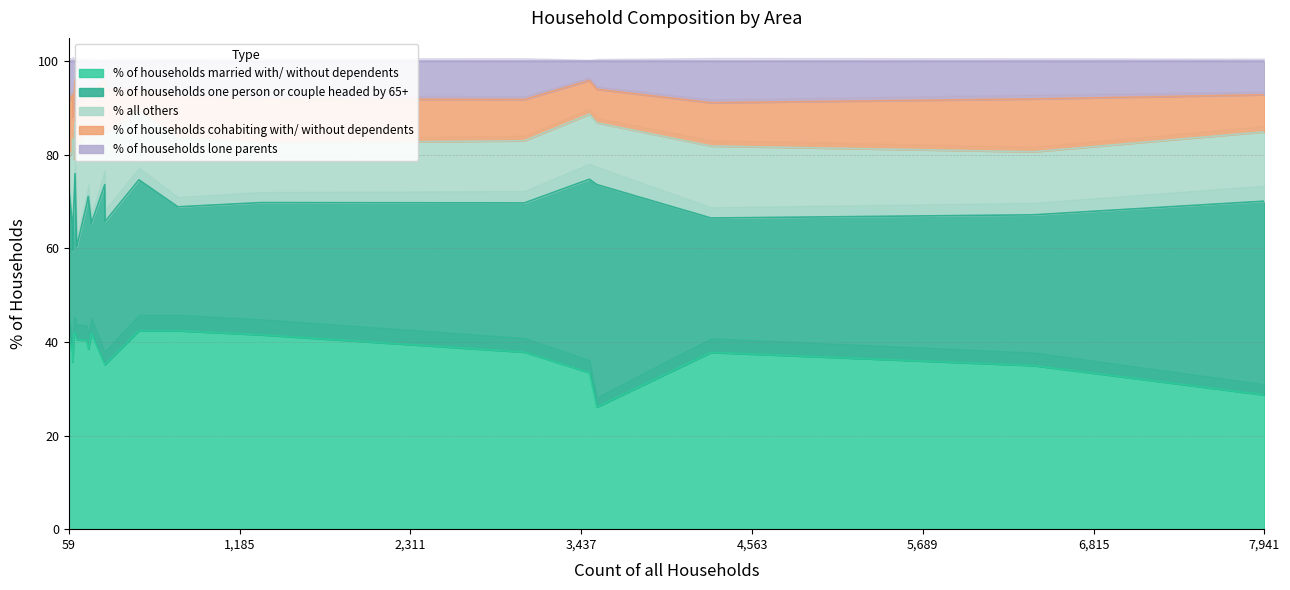

How many intersections are there between % of households lone parents and % of households cohabiting with/ without dependents?

4